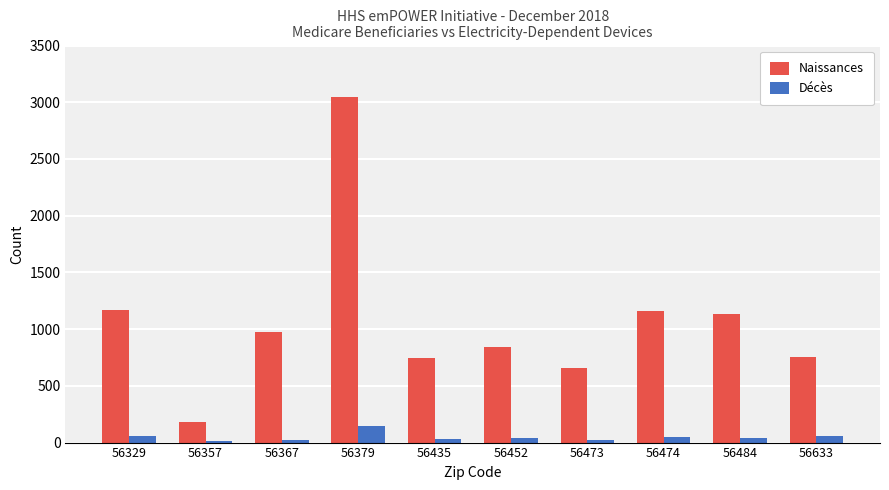

Is it true that Naissances equals 1187 at 56633?

False